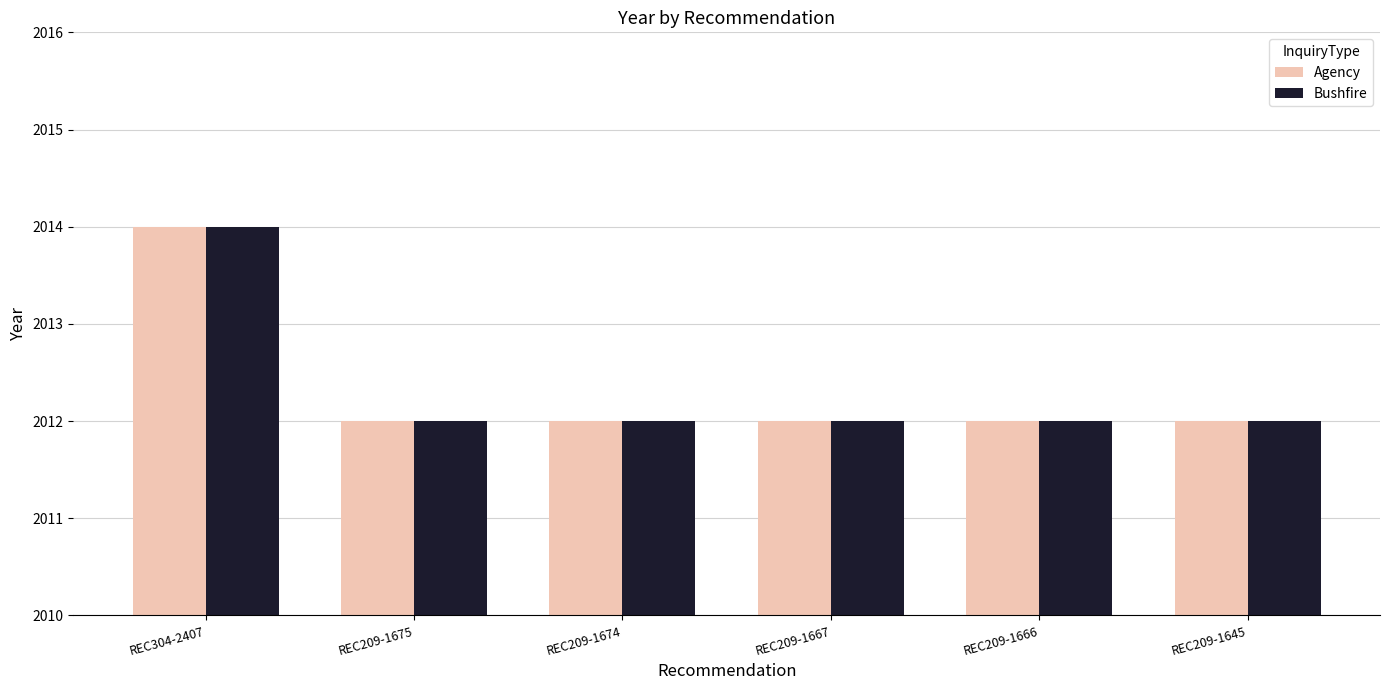

What is the approximate value of Agency at REC209-1666?

2012